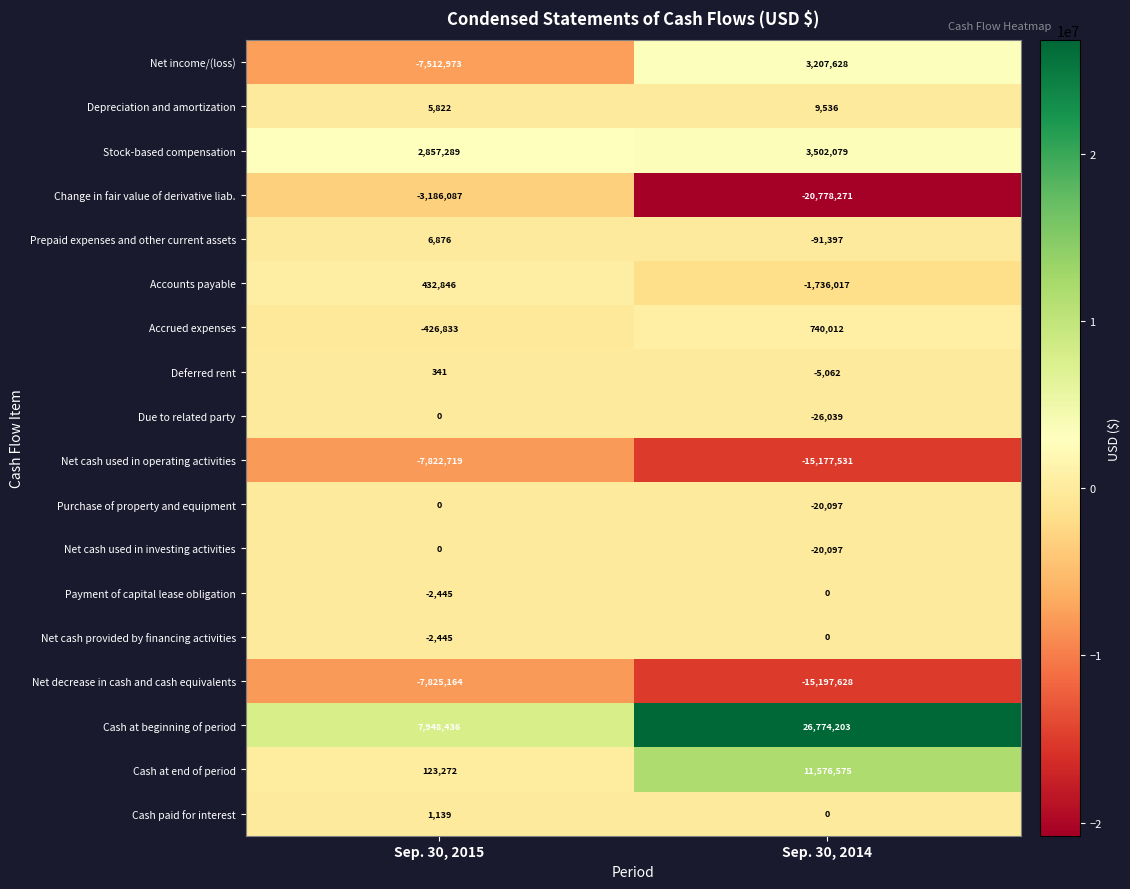

Rank the categories by Deferred rent value from lowest to highest.

Sep. 30, 2014, Sep. 30, 2015